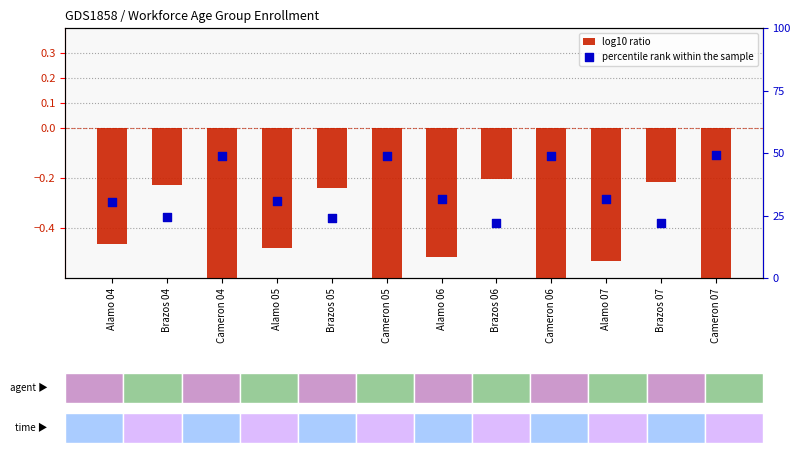

What is the total value across all series at Cameron 04?

47.8